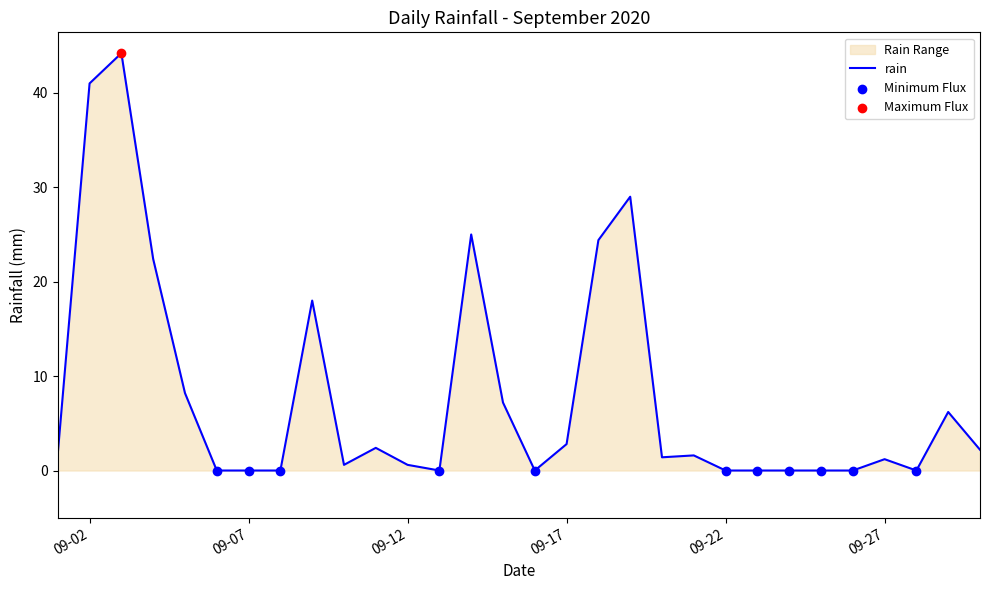

Which has a higher value, 2020-09-25 or 2020-09-11?

2020-09-11